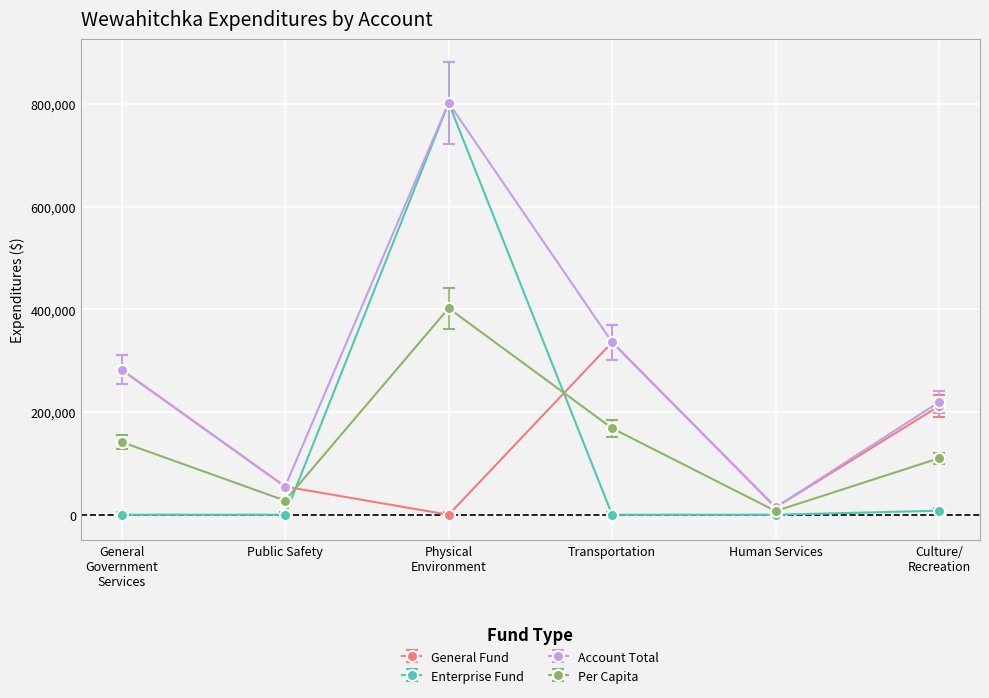

How many values in the Enterprise Fund series exceed 0?

2